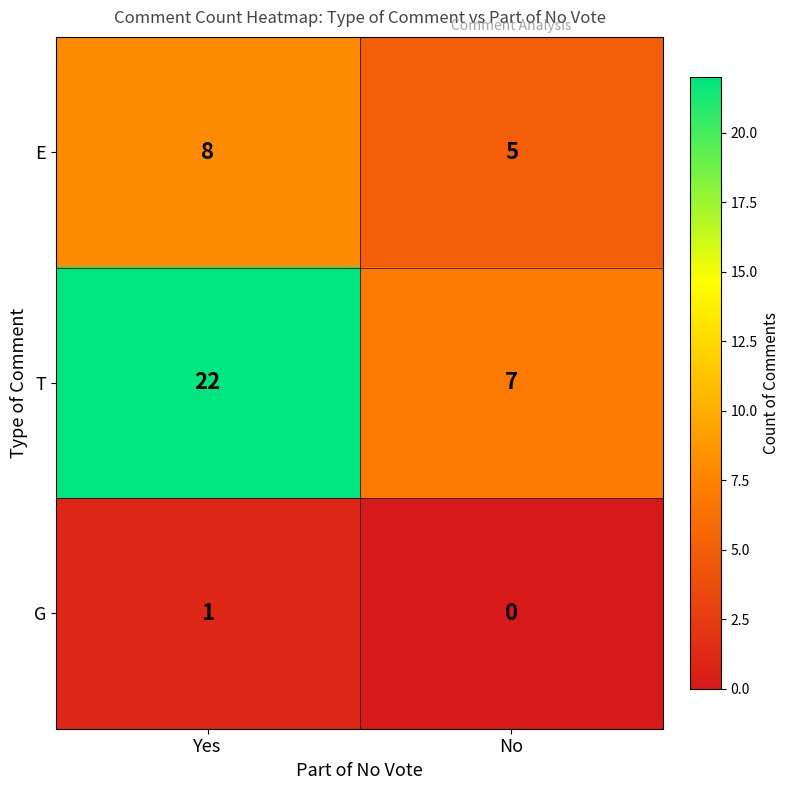

At how many categories does at least one series exceed 14?

1